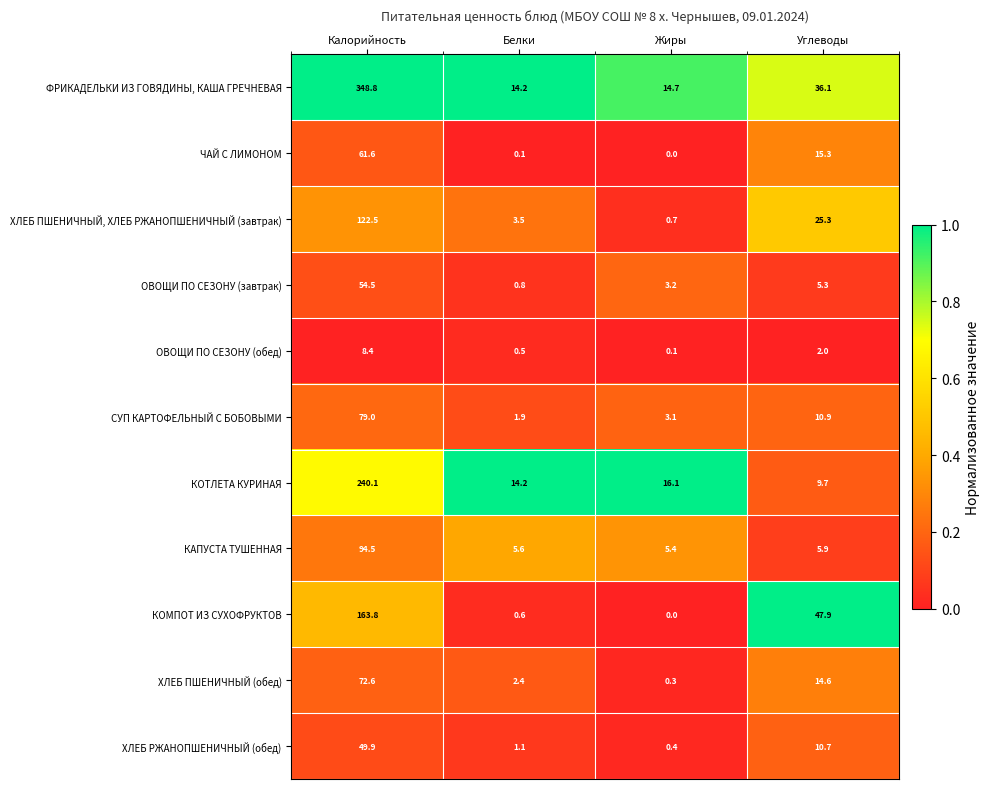

Between Калорийность and Белки, which series saw the biggest shift?

ФРИКАДЕЛЬКИ ИЗ ГОВЯДИНЫ, КАША ГРЕЧНЕВАЯ